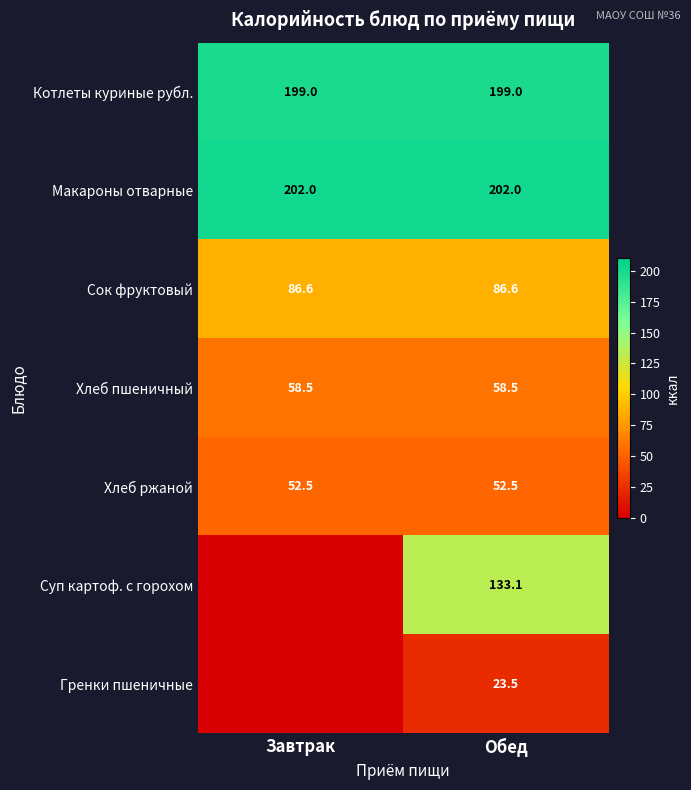

Is it true that Хлеб ржаной equals 22.1 at Обед?

False